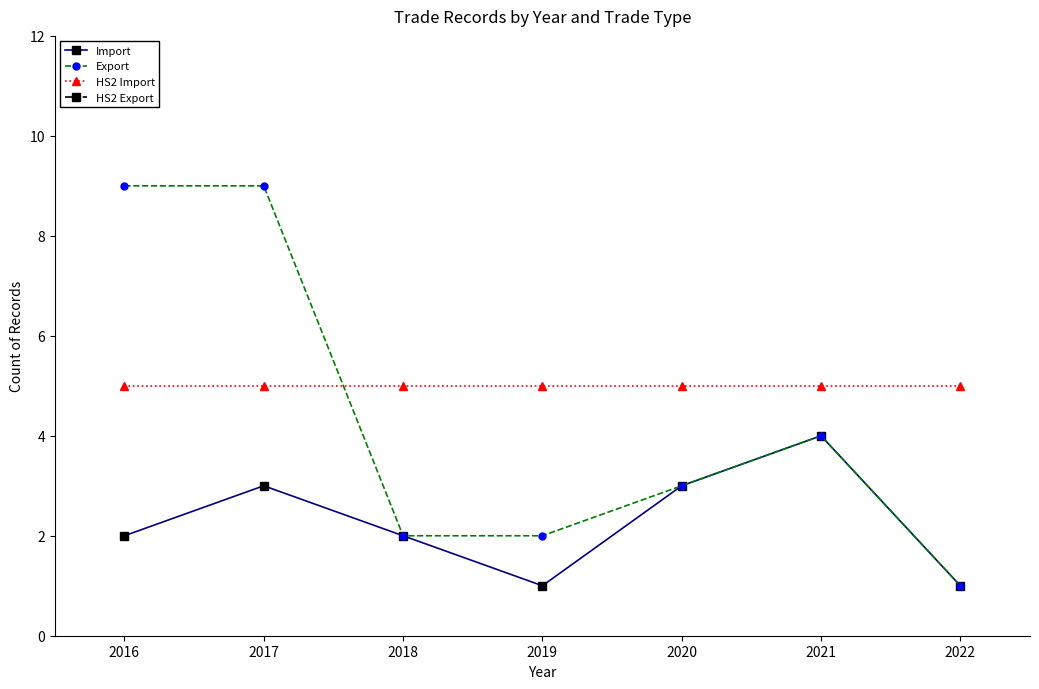

Is it true that Import equals 4 at 2019?

False